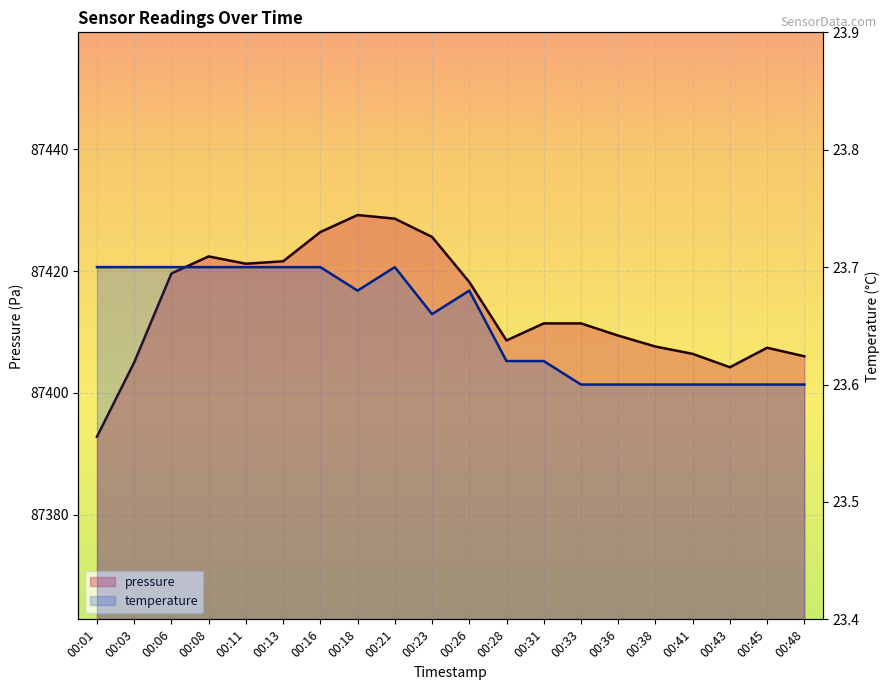

What is the maximum value shown in the chart?

87429.2